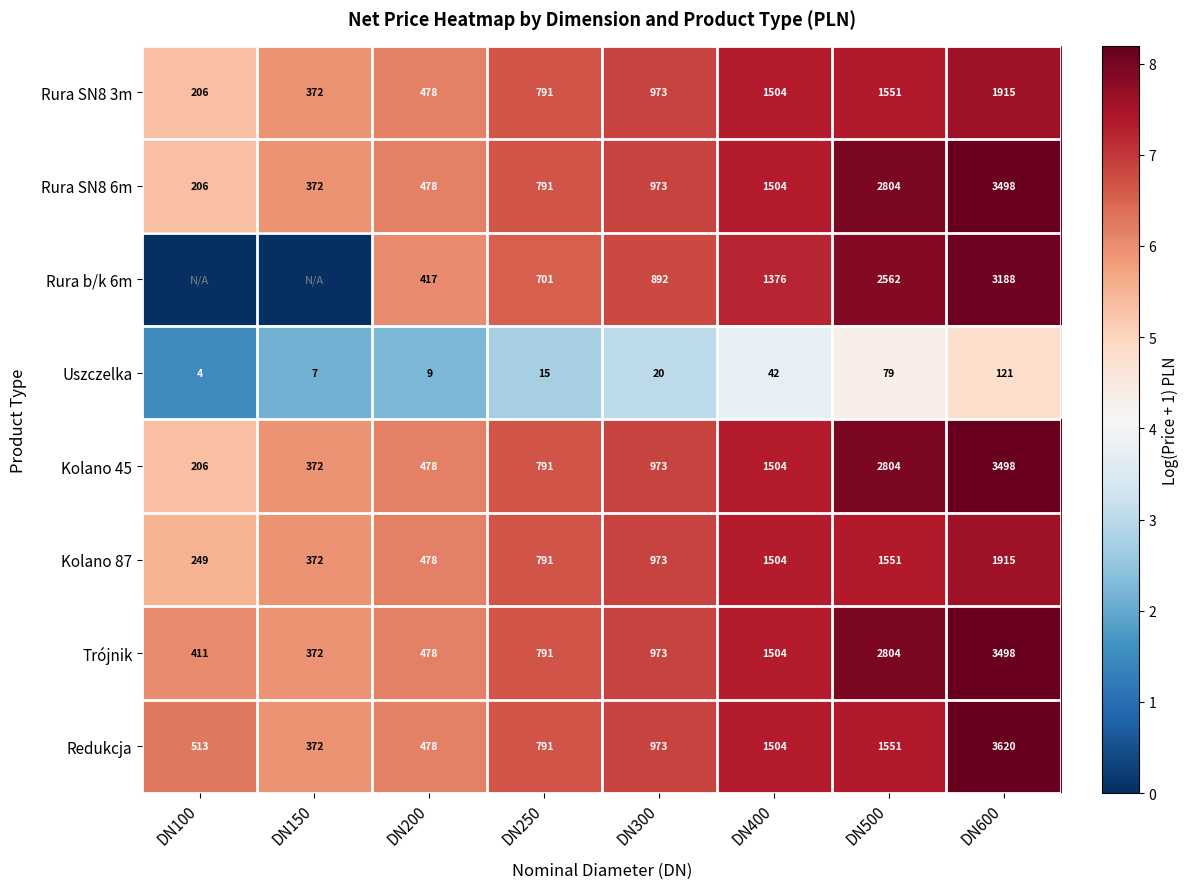

The Kolano 45 series shows 7.3 at DN100. True or false?

False